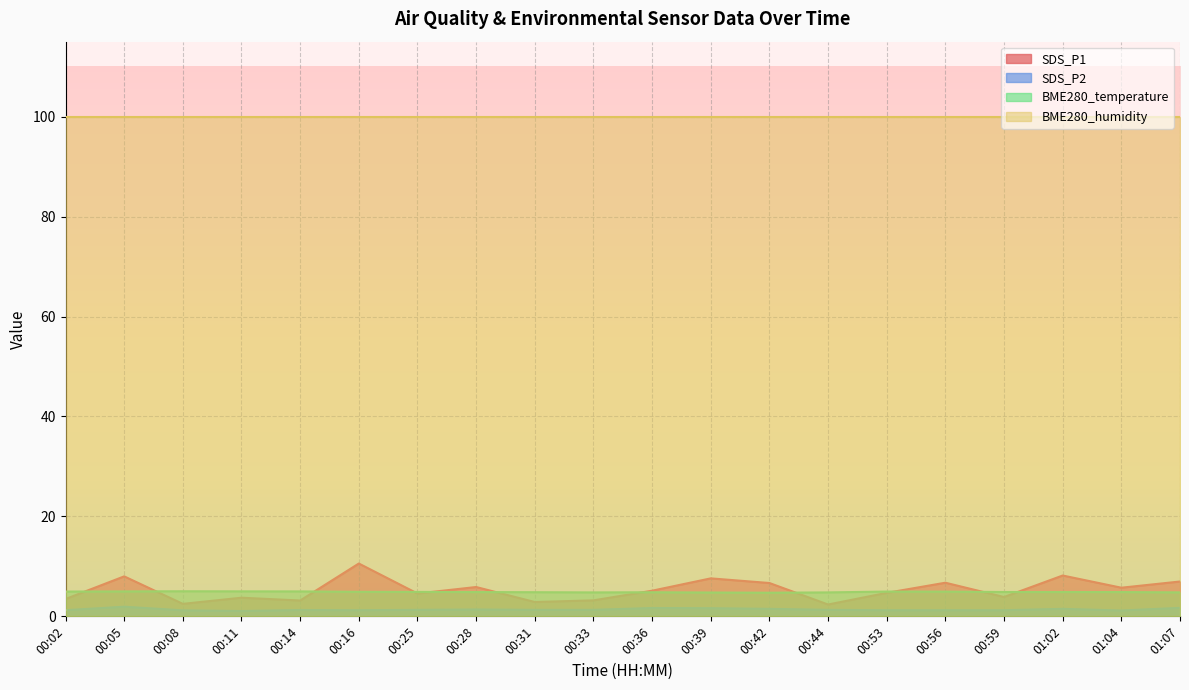

Where is the first local minimum for SDS_P1?

00:08